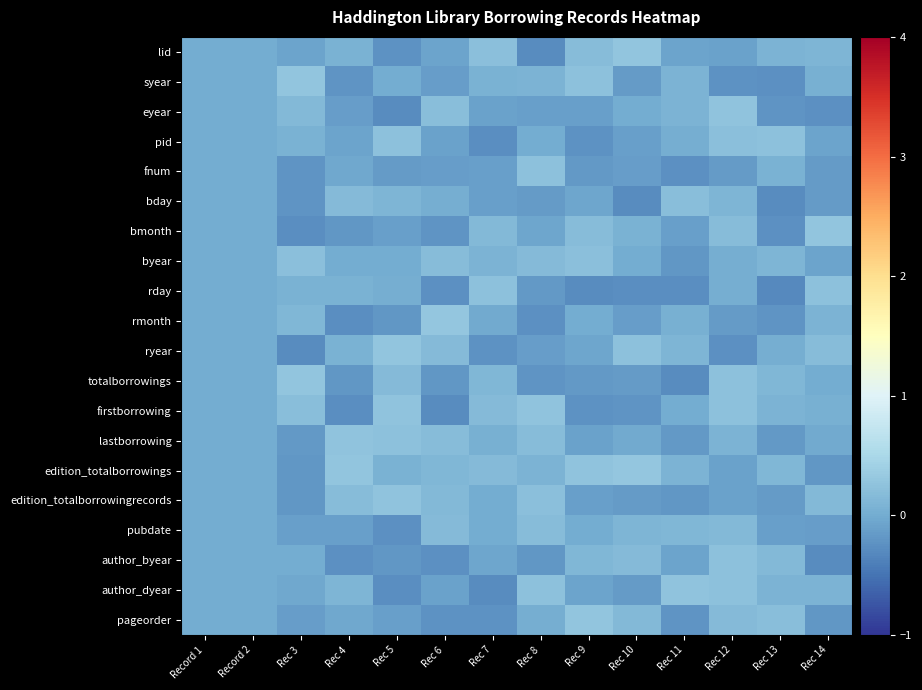

How many distinct data groups are displayed?

20